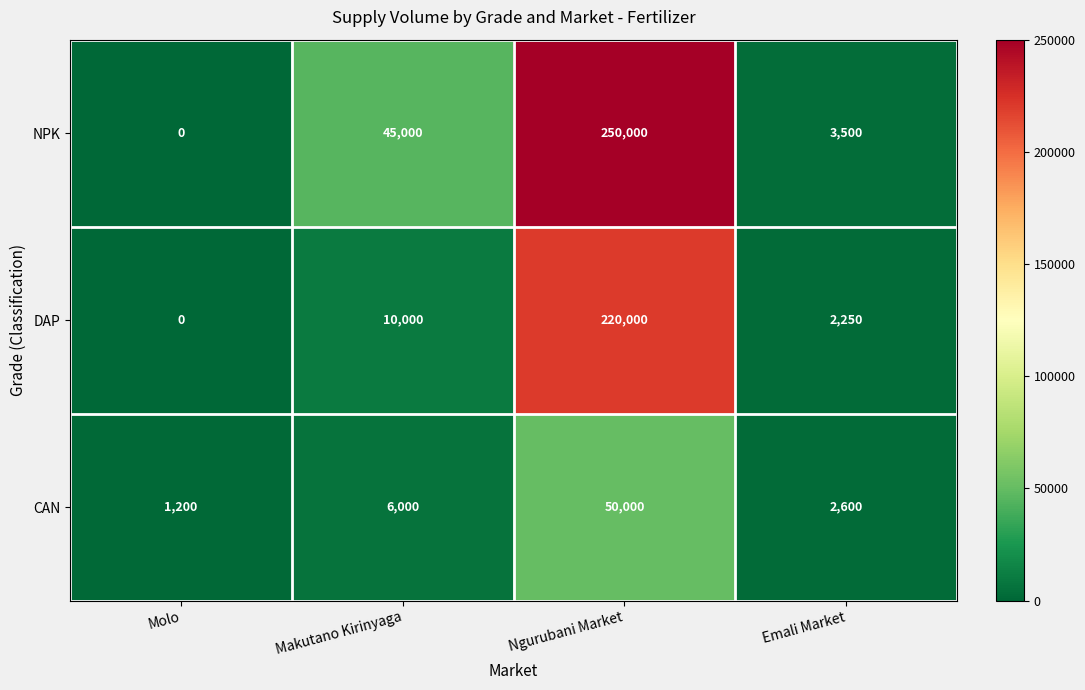

At Emali Market, list the series in order from largest to smallest.

NPK, CAN, DAP